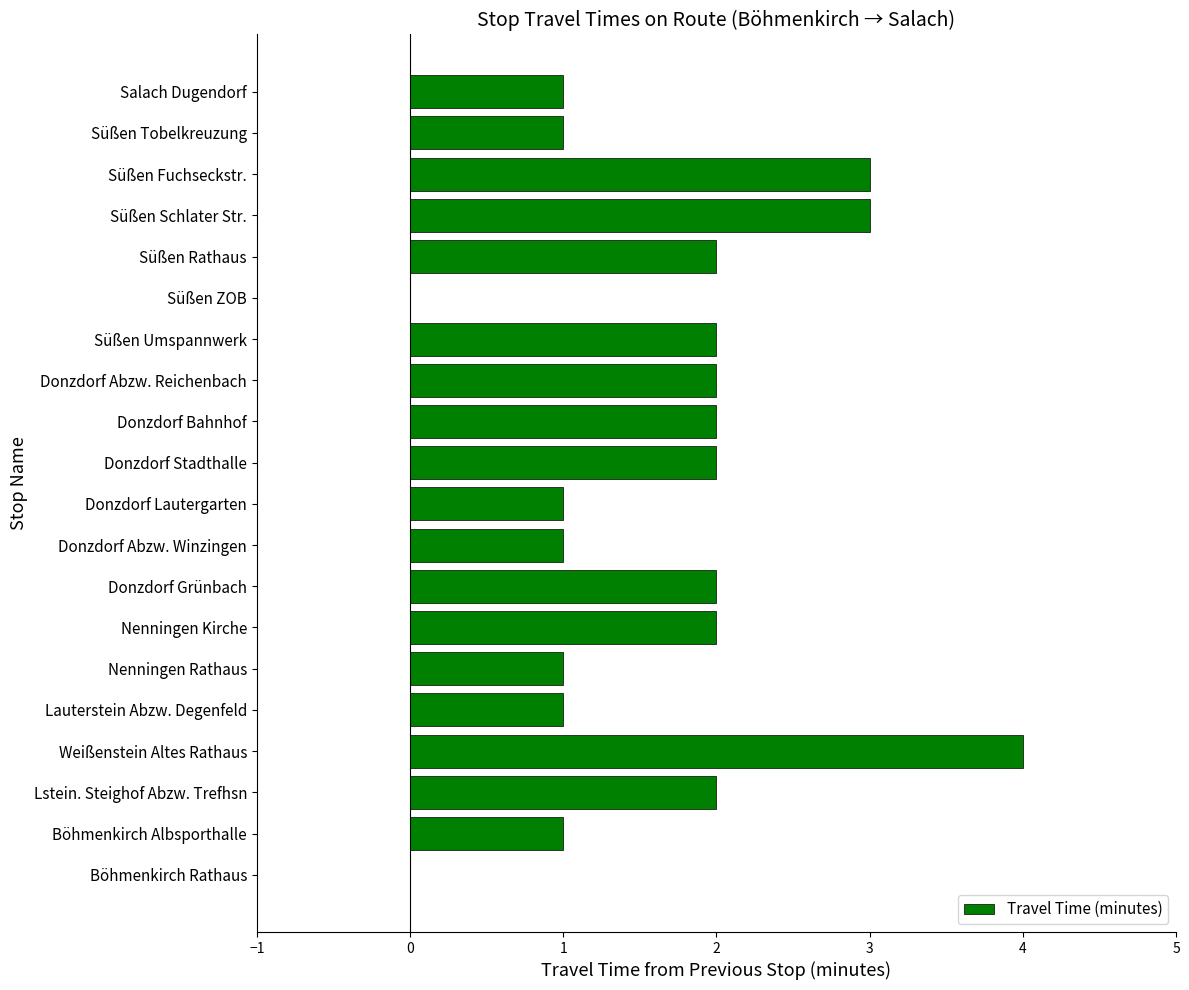

What is the average value?

2